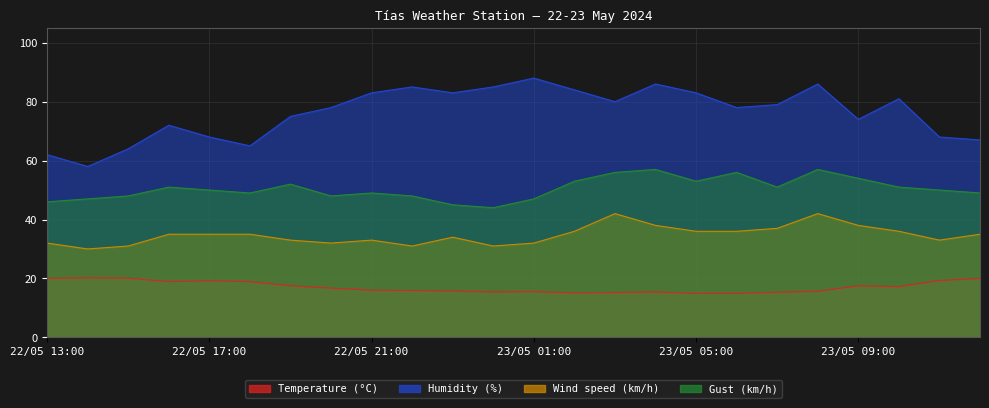

The Wind speed (km/h) series shows 30.0 at 22/05 14:00. True or false?

True